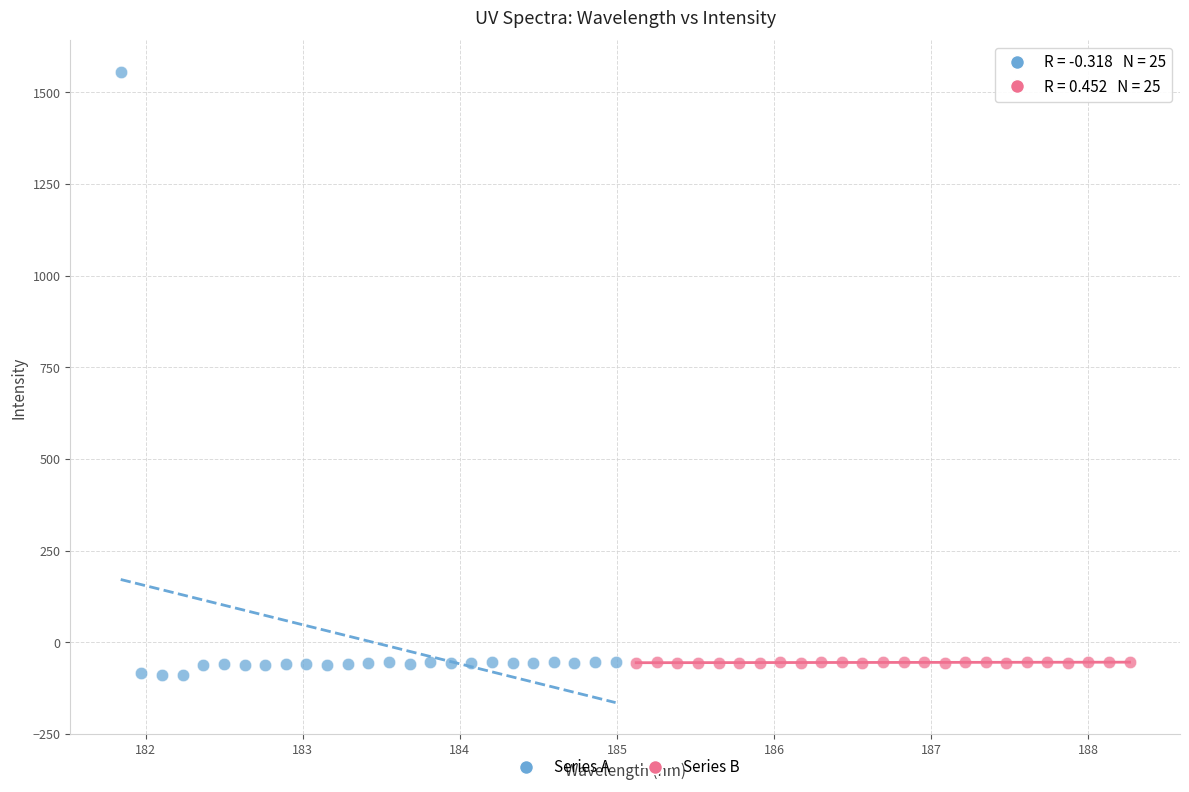

What are all the series names shown in the legend?

Series A, Series B